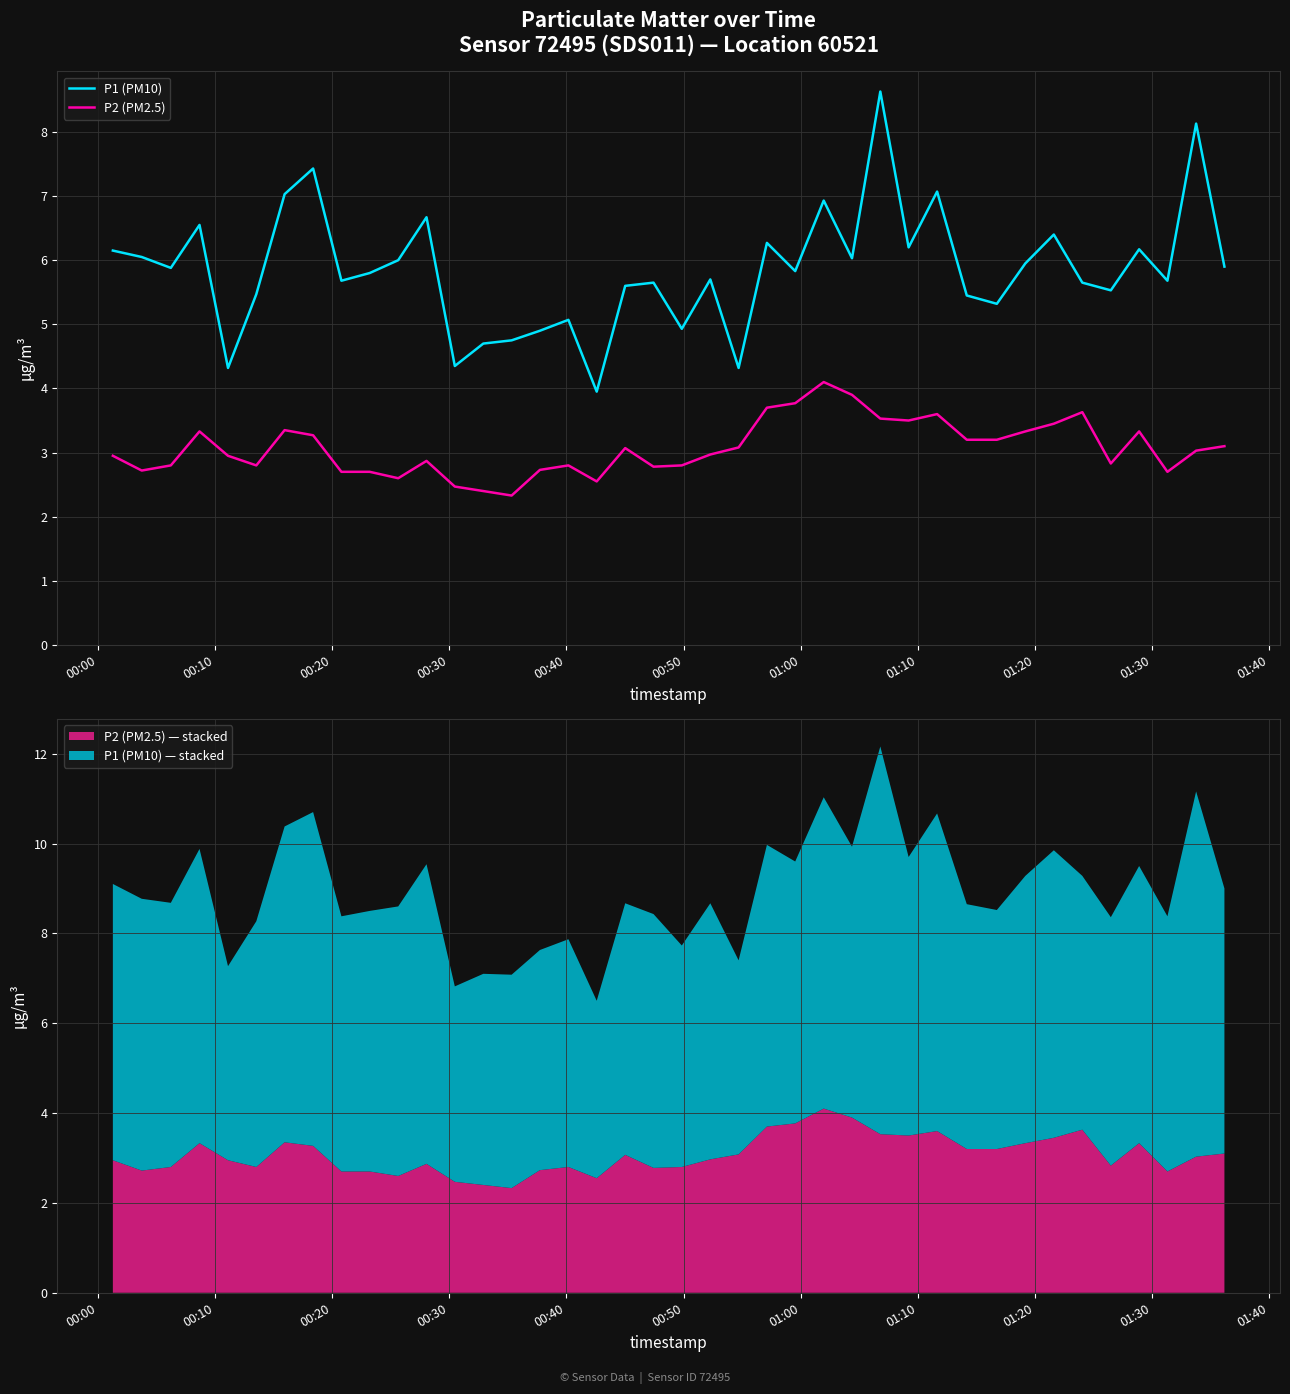

What is the minimum value for P2 (PM2.5)?

2.3